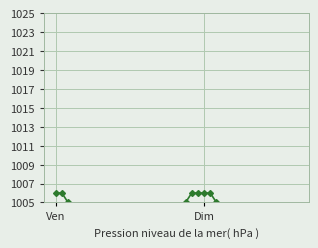

How many lines are shown in the chart?

1